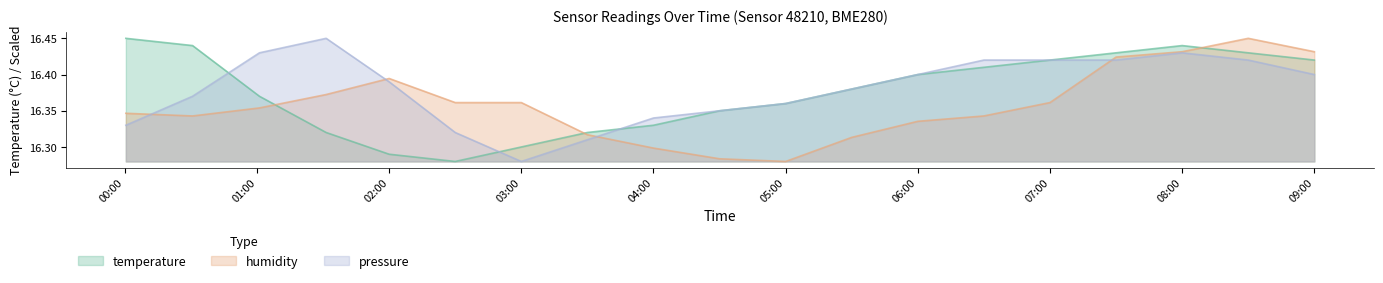

What is the difference between the highest and lowest values at 00:30?

0.1